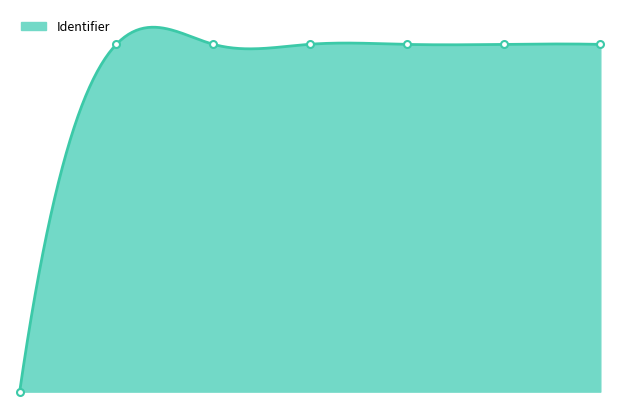

Rank the categories by value from lowest to highest.

Het bijvoeglijk naamwoord MH1A, Mont Saint Michel (beginner), Guadeloupe (gemiddeld), La Corse (expert), Kennisclip, Kennisclip vragen, Introductie